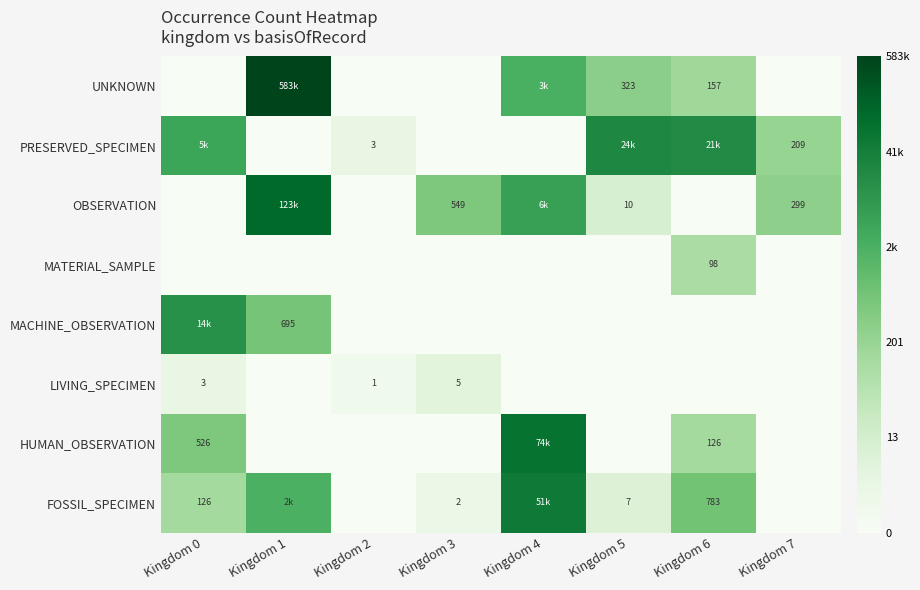

Is the value of FOSSIL_SPECIMEN at Kingdom 0 greater than the value of LIVING_SPECIMEN at Kingdom 0?

Yes